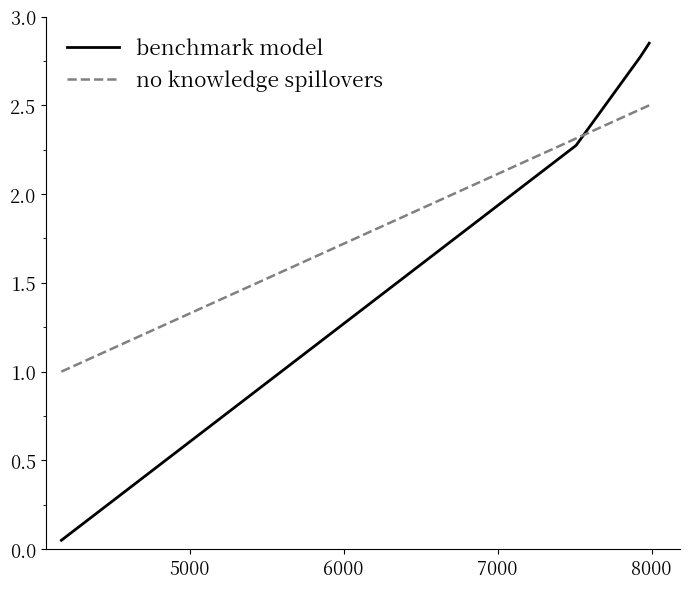

True or false: benchmark model has more than 2 points higher than both neighbors.

False